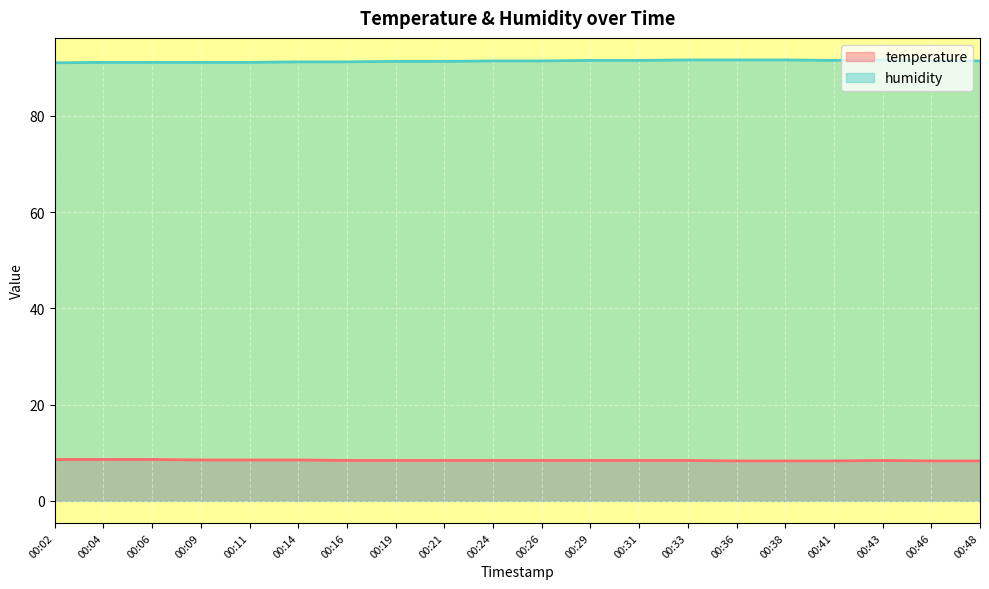

Reading left to right, extract all data points from this chart.

temperature: 00:02=8.6	00:04=8.6	00:06=8.6	00:09=8.5	00:11=8.5	00:14=8.5	00:16=8.4	00:19=8.4	00:21=8.4	00:24=8.4	00:26=8.4	00:29=8.4	00:31=8.4	00:33=8.4	00:36=8.3	00:38=8.3	00:41=8.3	00:43=8.4	00:46=8.3	00:48=8.3
humidity: 00:02=91.0	00:04=91.1	00:06=91.1	00:09=91.1	00:11=91.1	00:14=91.2	00:16=91.2	00:19=91.3	00:21=91.3	00:24=91.4	00:26=91.4	00:29=91.5	00:31=91.5	00:33=91.6	00:36=91.6	00:38=91.6	00:41=91.5	00:43=91.6	00:46=91.4	00:48=91.4